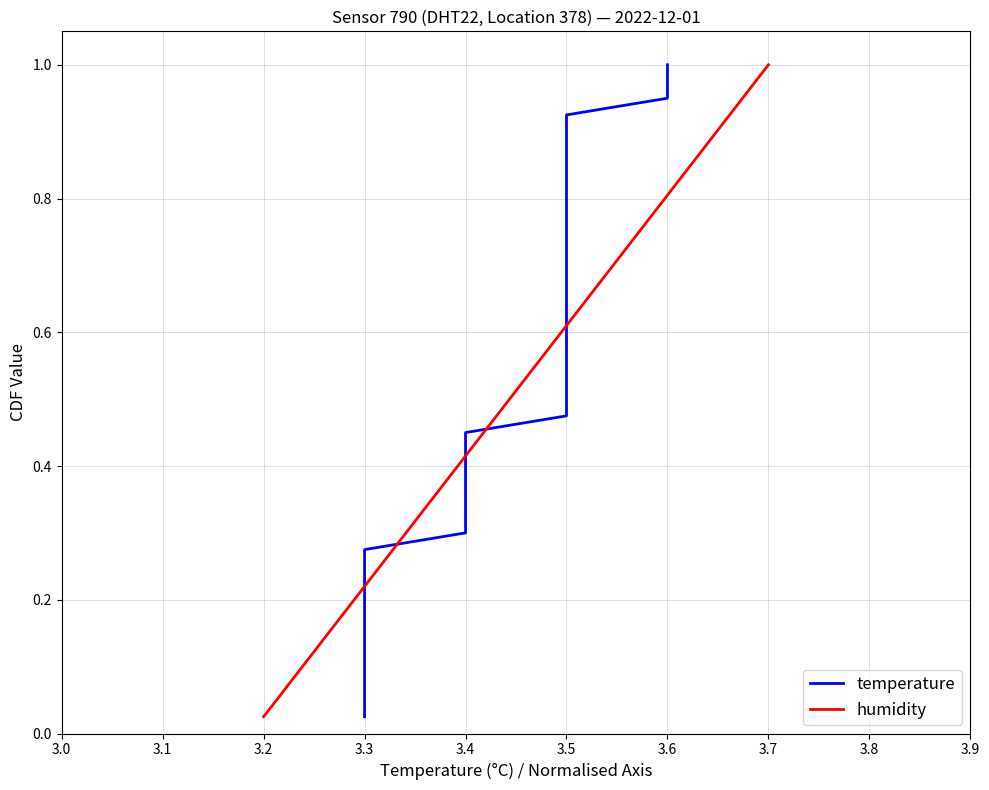

At which label is humidity closest to 0?

3.2